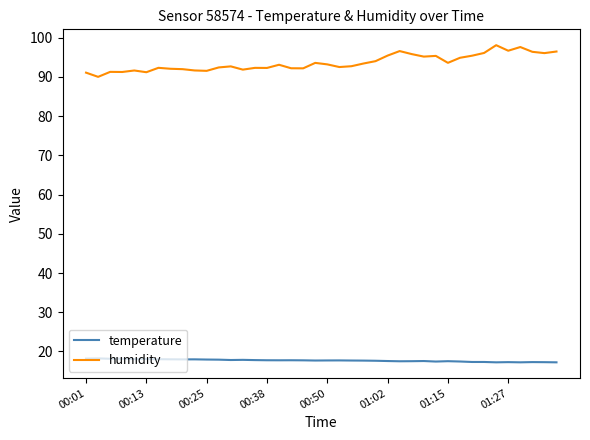

Which series has the largest range (max minus min)?

humidity